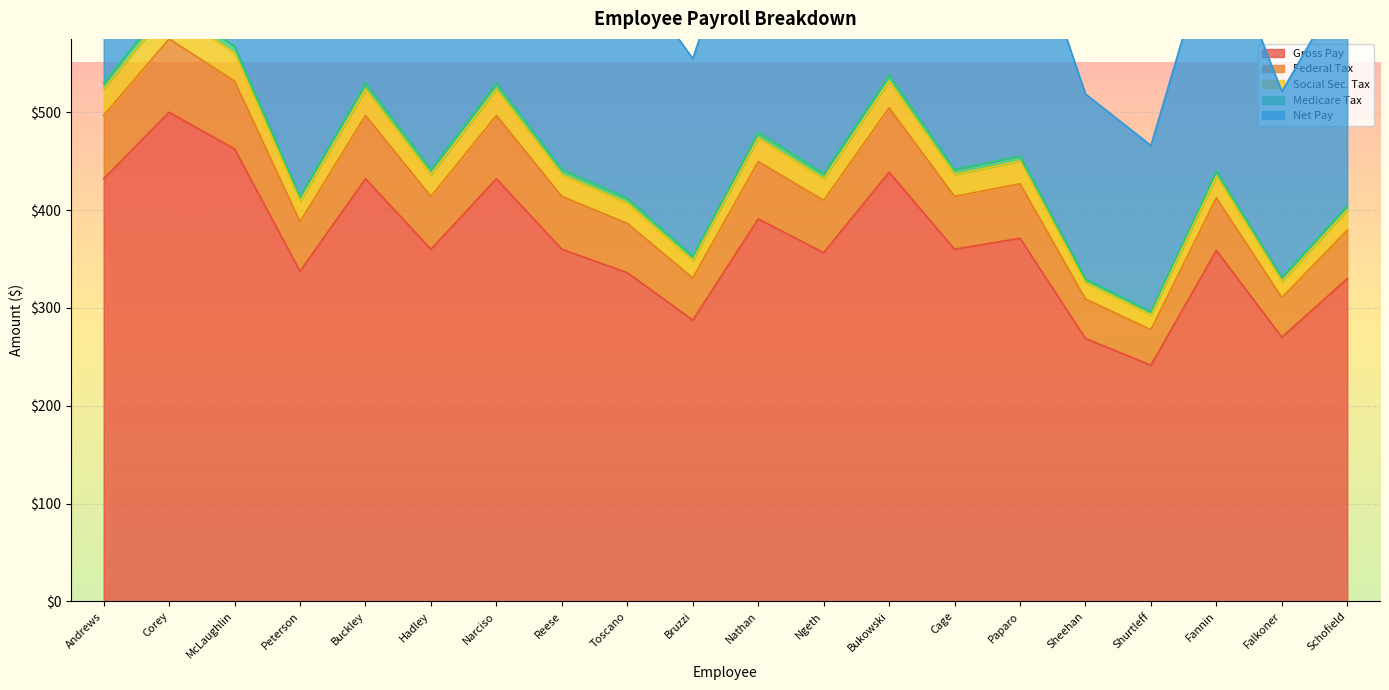

True or false: Federal Tax and Medicare Tax cross at least once.

False